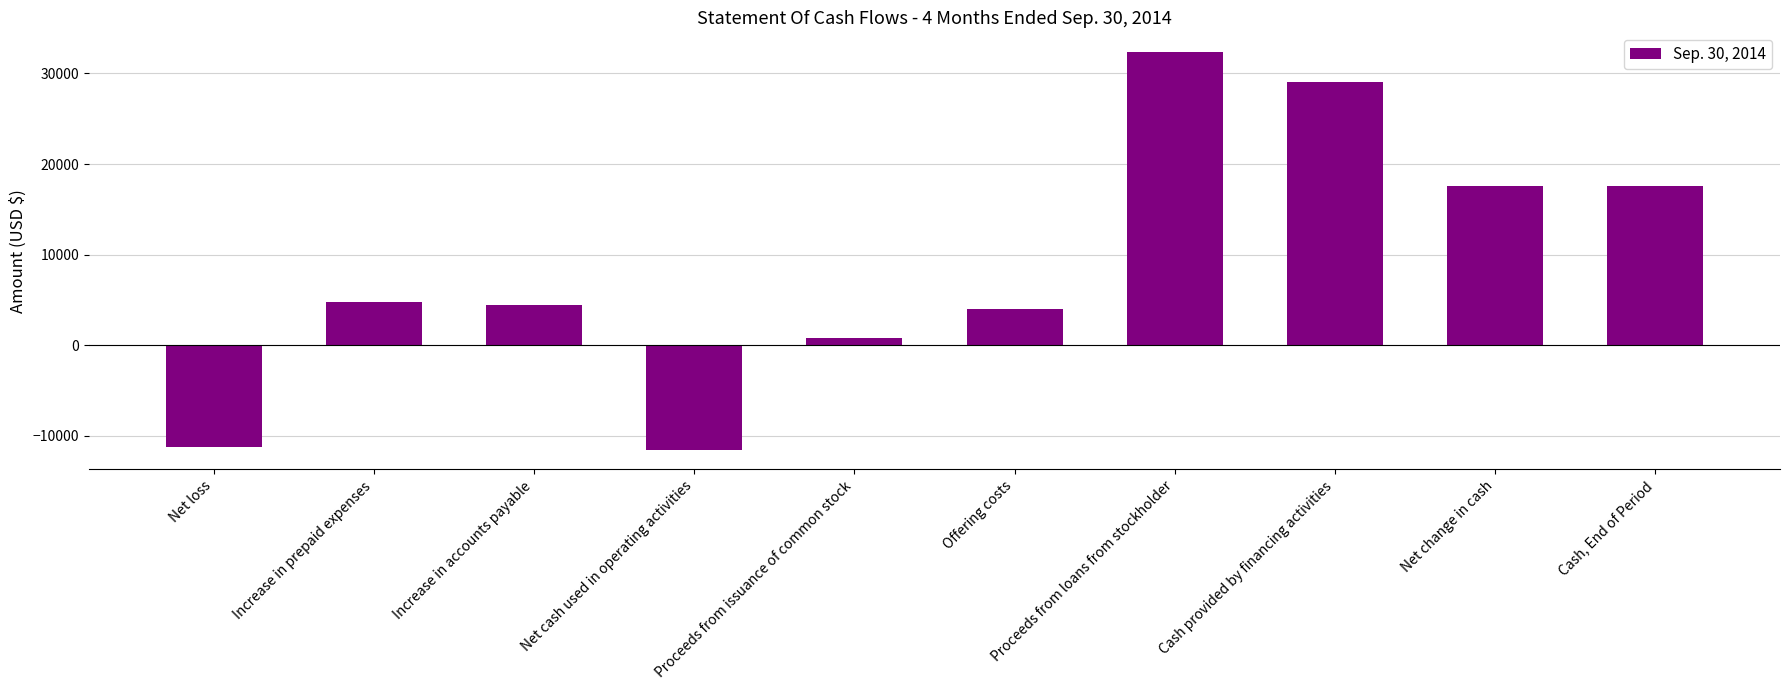

Which has a higher value, Proceeds from loans from stockholder or Net loss?

Proceeds from loans from stockholder